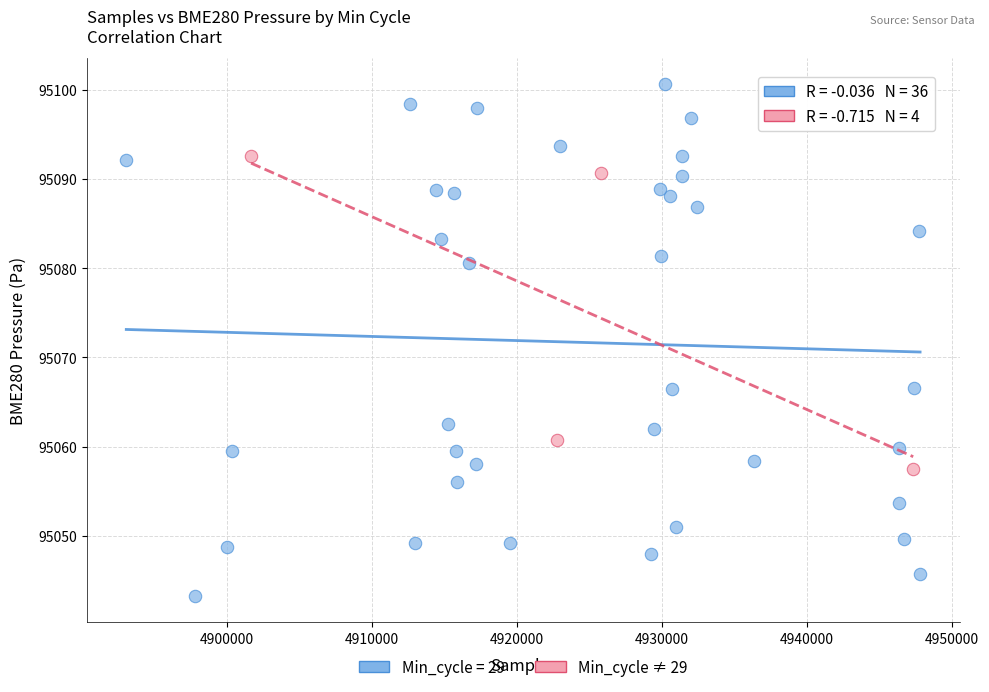

Which series has the widest spread of Y values?

Min_cycle = 29